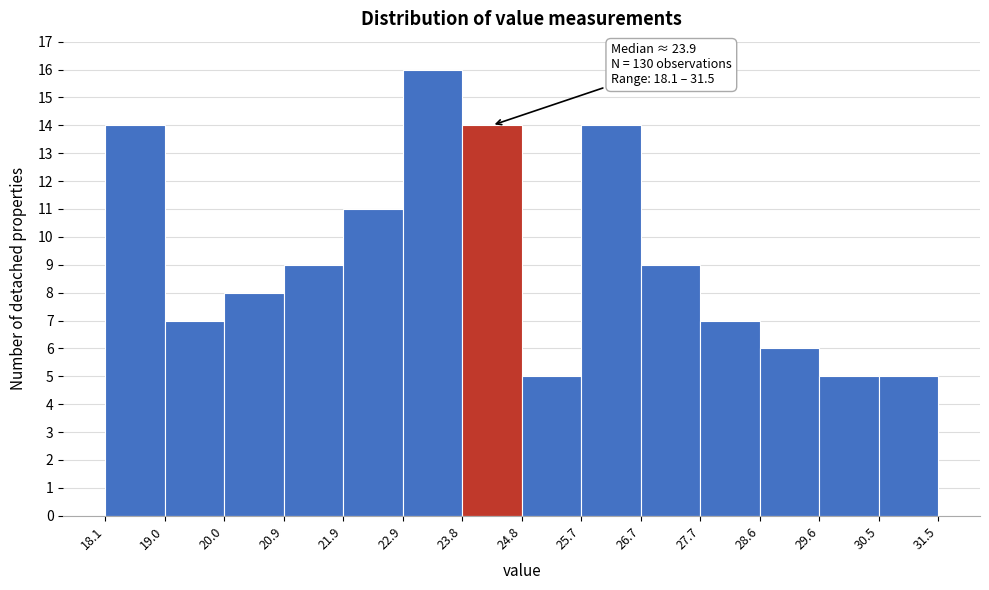

Which range on the x-axis has the tallest bar?

22.9 to 23.8